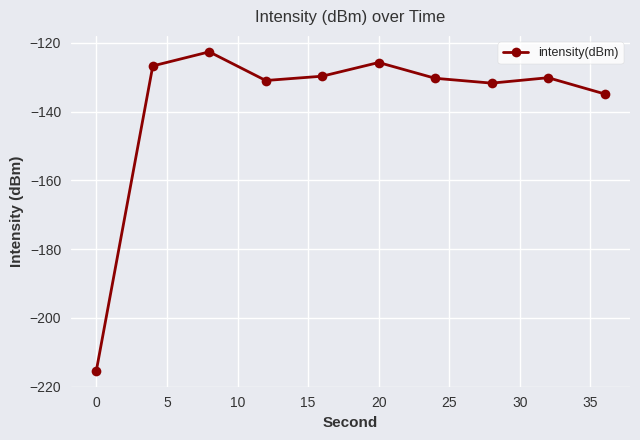

True or false: there are more than 1 points higher than both neighbors.

True